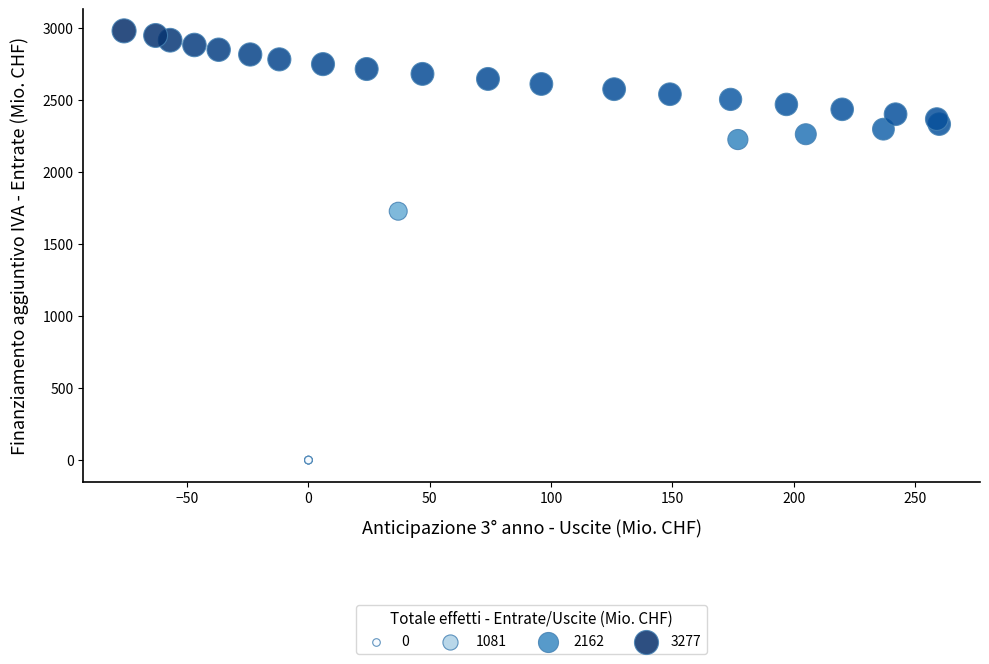

What Y value in the scatter plot is closest to 1491?

1729